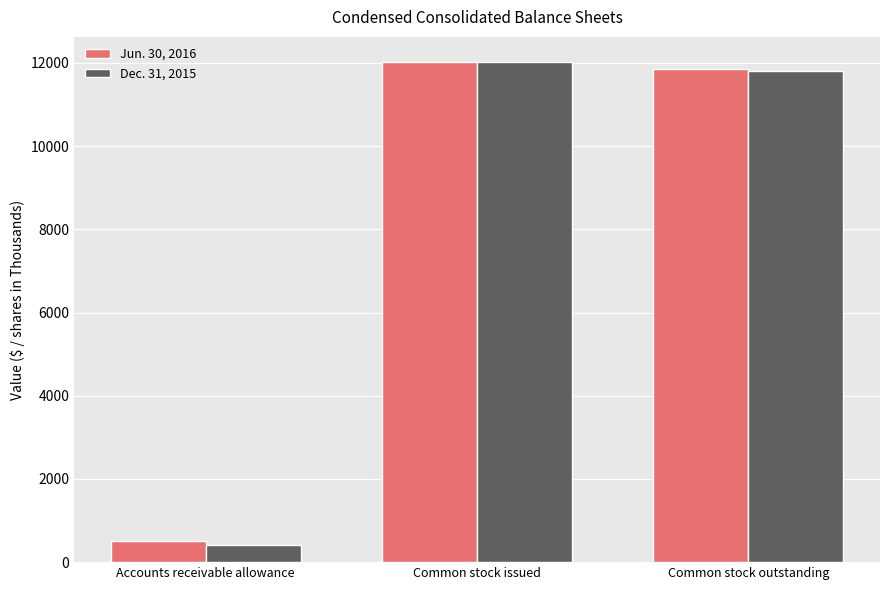

Count the number of categories in the chart.

3